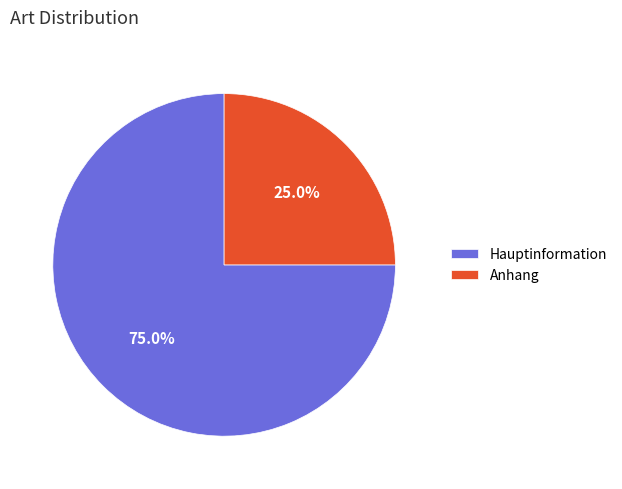

How much of the chart is everything except Anhang?

75.0%